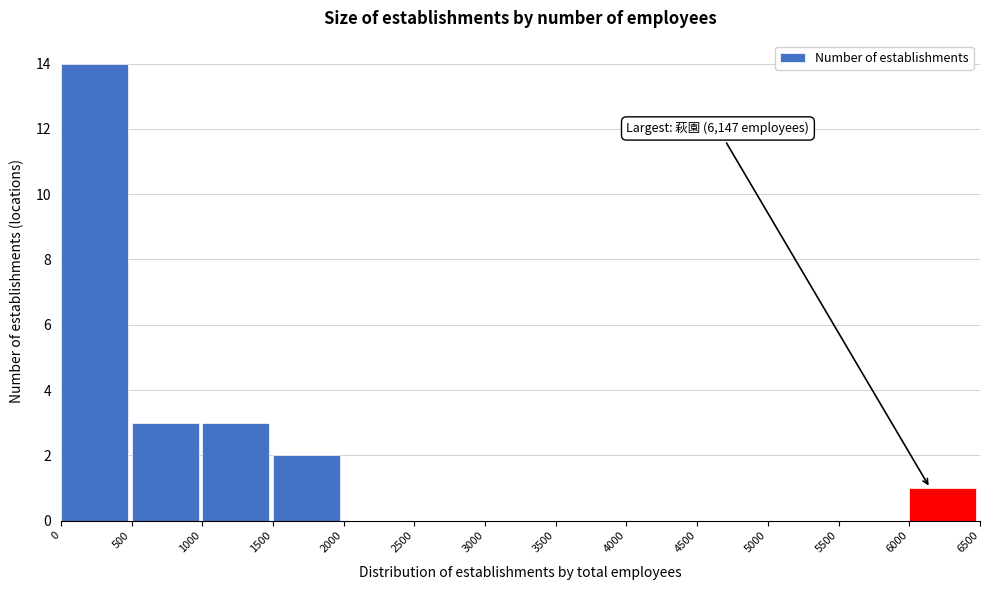

Over which range of the x-axis is the bar tallest?

0 to 500